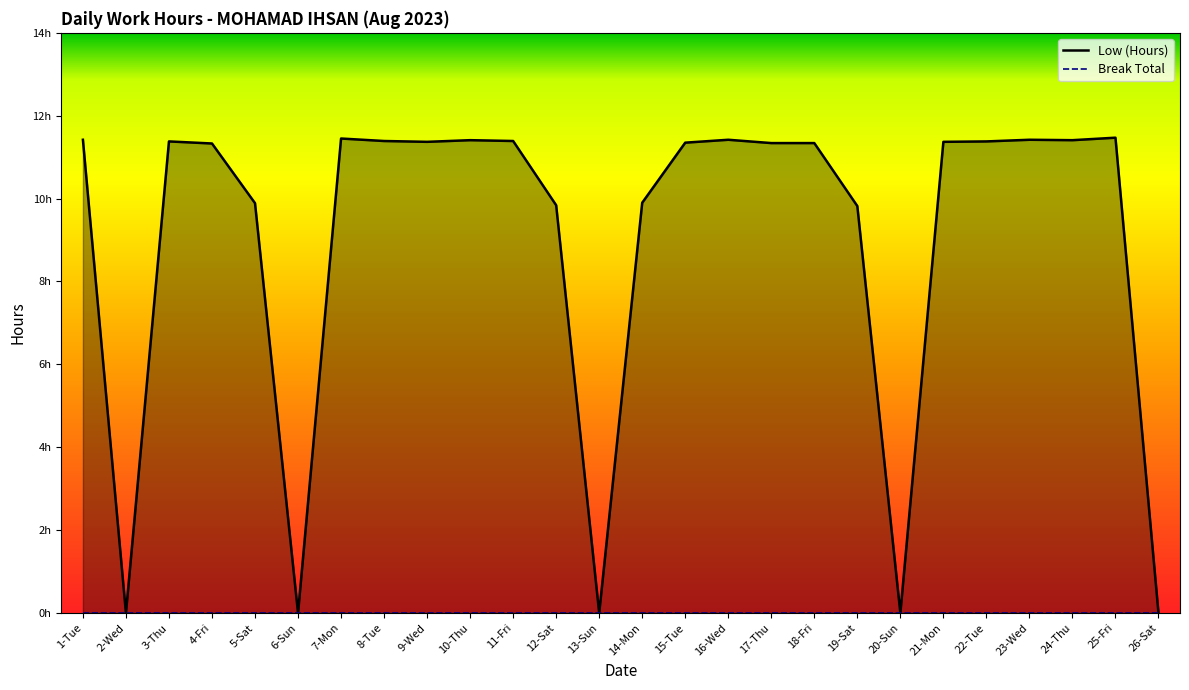

What is the value of the 18th point from the left?

11.3